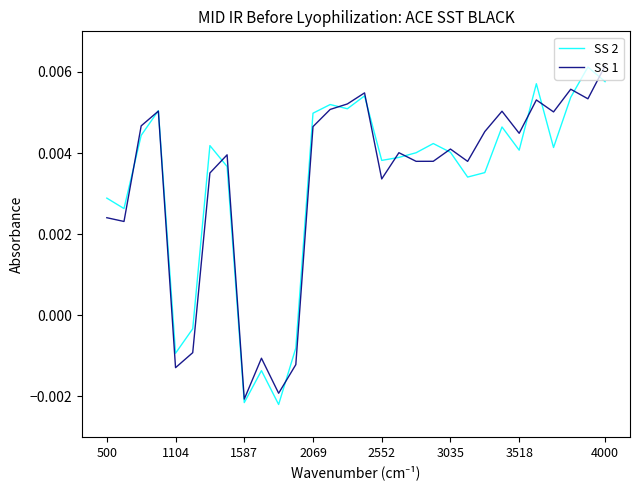

Reading left to right, transcribe all the data shown in this chart.

SS 2: 0.0	0.0	0.0	0.0	0.0	0.0	0.0	0.0	0.0	0.0	0.0	0.0	0.0	0.0	0.0	0.0	0.0	0.0	-0.0	-0.0	-0.0	-0.0	0.0	0.0	-0.0	-0.0	0.0	0.0	0.0	0.0
SS 1: 0.0	0.0	0.0	0.0	0.0	0.0	0.0	0.0	0.0	0.0	0.0	0.0	0.0	0.0	0.0	0.0	0.0	0.0	-0.0	-0.0	-0.0	-0.0	0.0	0.0	-0.0	-0.0	0.0	0.0	0.0	0.0